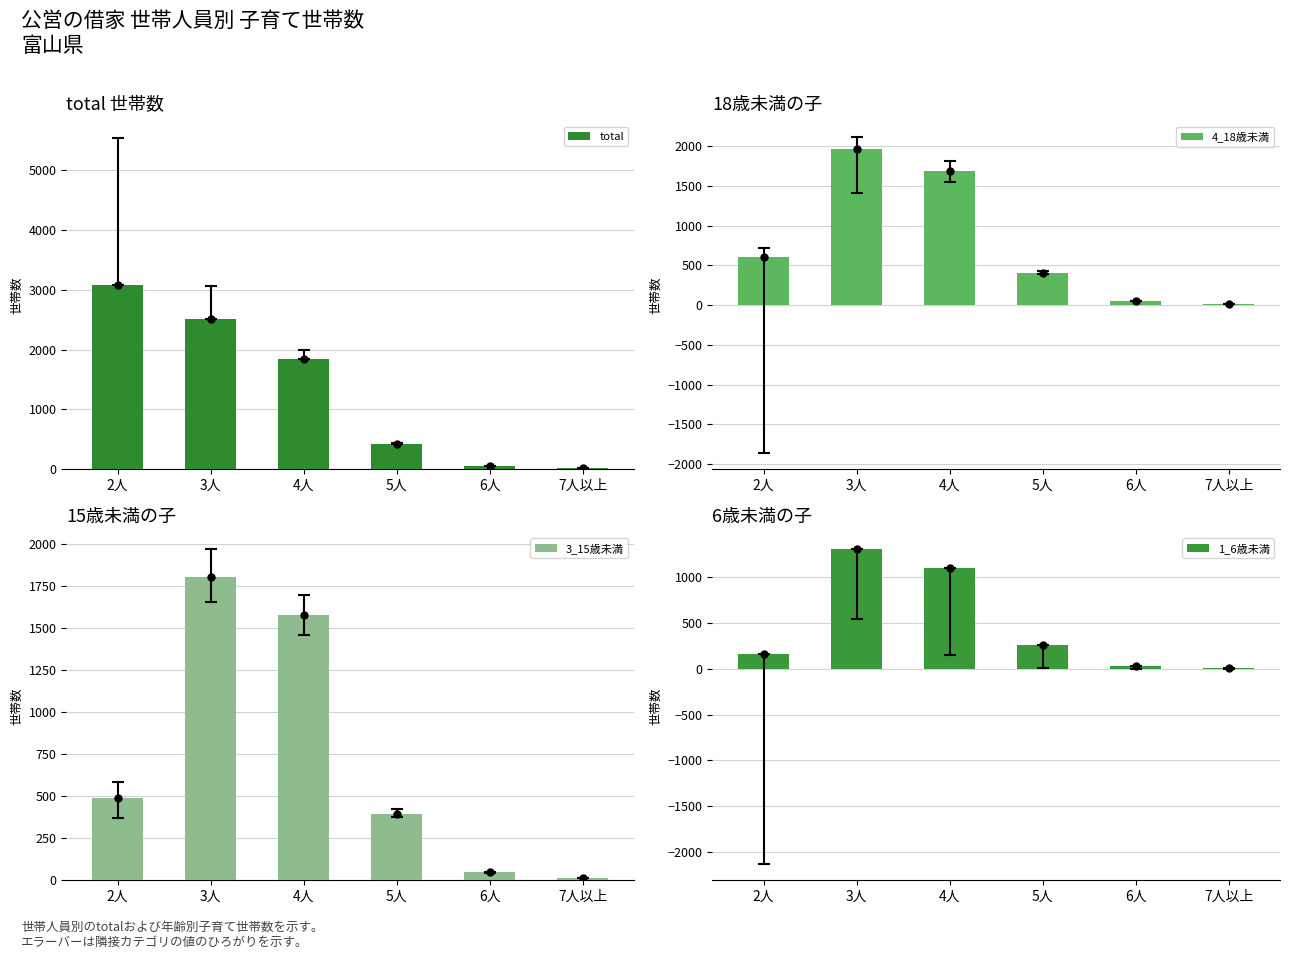

Does the chart contain stacked bars?

No